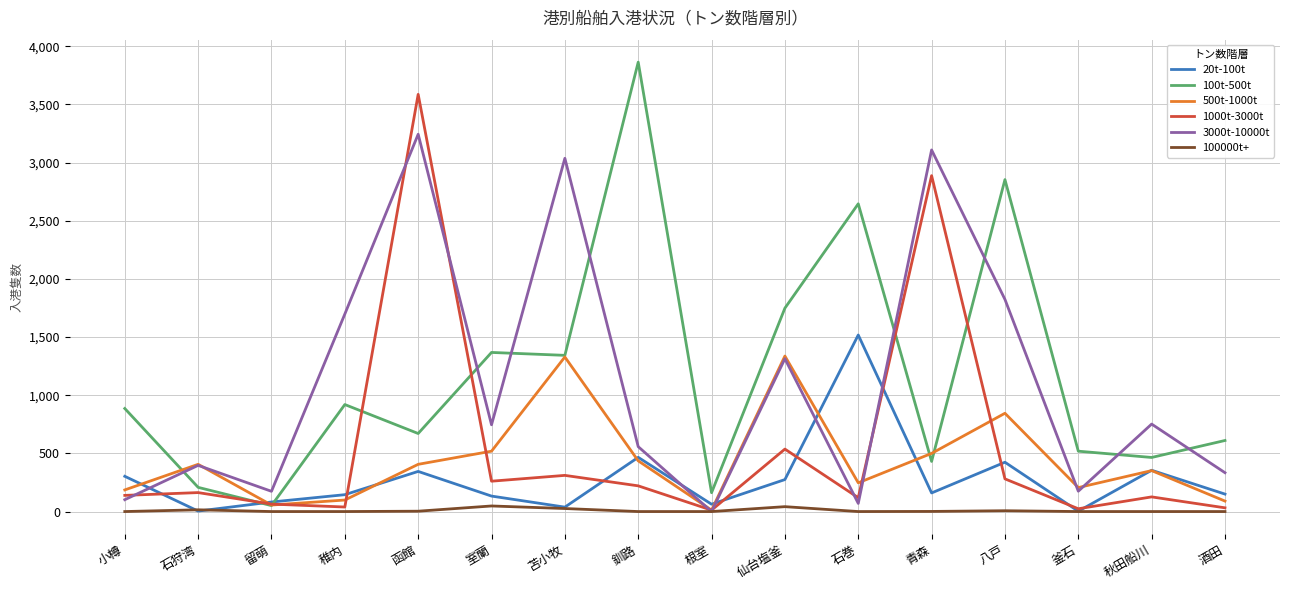

Is it true that 100t-500t equals 950 at 酒田?

False